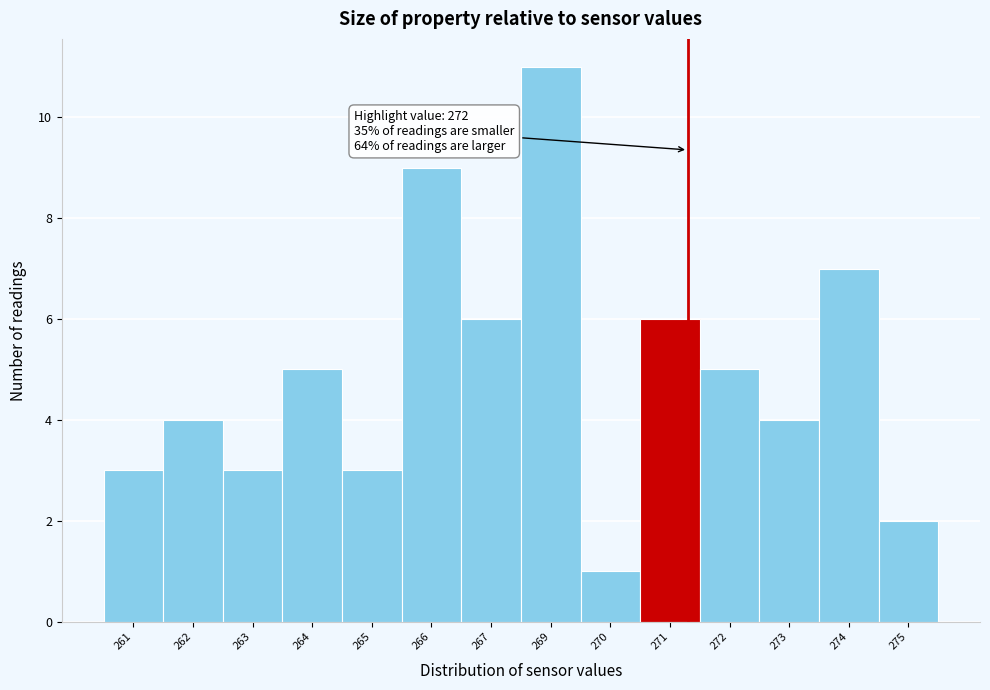

Reading right to left, list all the values displayed in this chart.

2	7	4	5	6	1	11	6	9	3	5	3	4	3